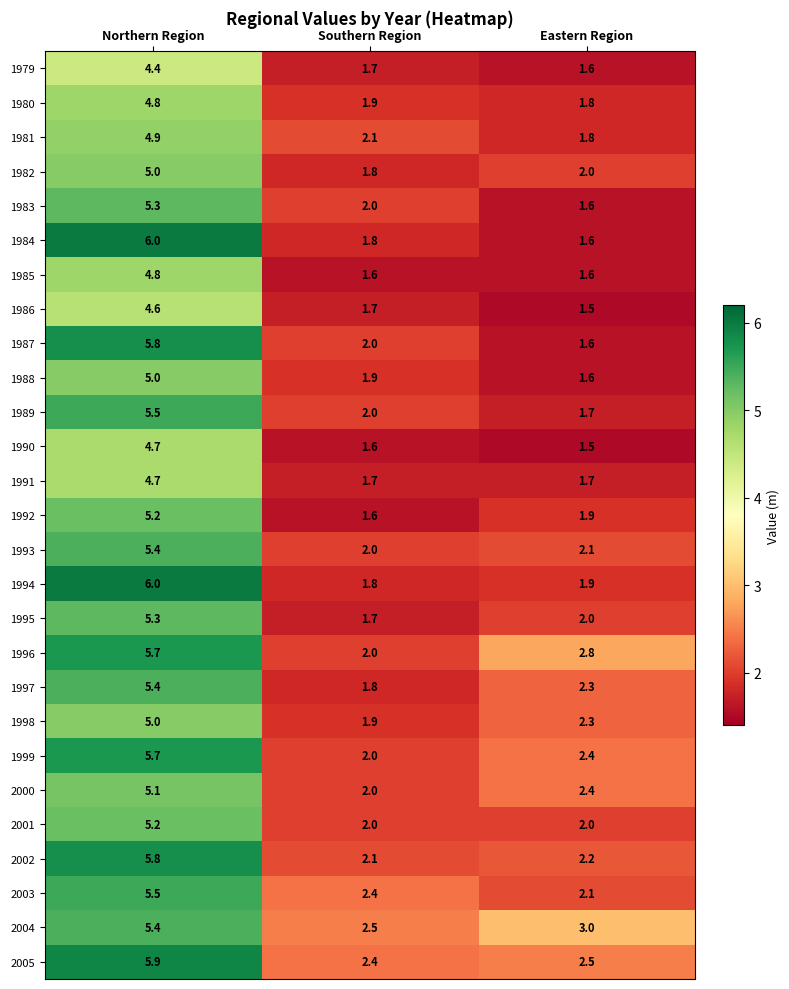

What is the average value of the 1999 series?

3.4